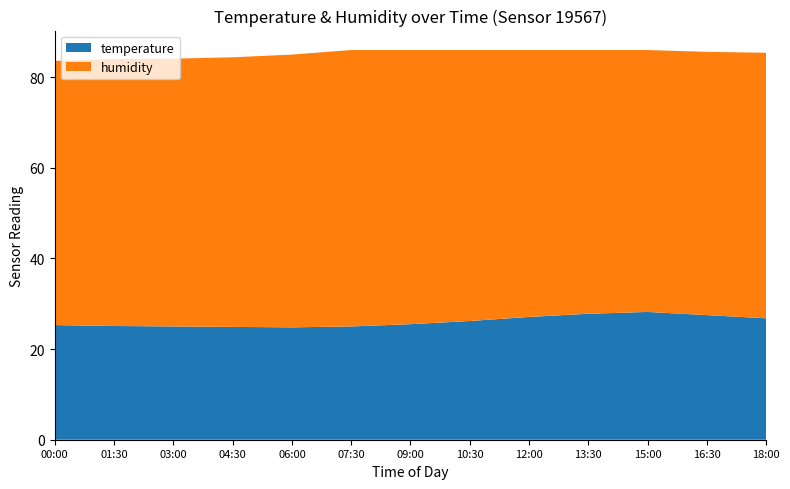

Reading left to right, list all the values displayed in this chart.

temperature: 00:00=25.3	01:30=25.1	03:00=25.0	04:30=24.9	06:00=24.8	07:30=25.0	09:00=25.5	10:30=26.2	12:00=27.1	13:30=27.8	15:00=28.2	16:30=27.5	18:00=26.8
humidity: 00:00=58.3	01:30=58.9	03:00=59.1	04:30=59.5	06:00=60.2	07:30=61.0	09:00=60.5	10:30=59.8	12:00=58.9	13:30=58.2	15:00=57.8	16:30=58.1	18:00=58.6